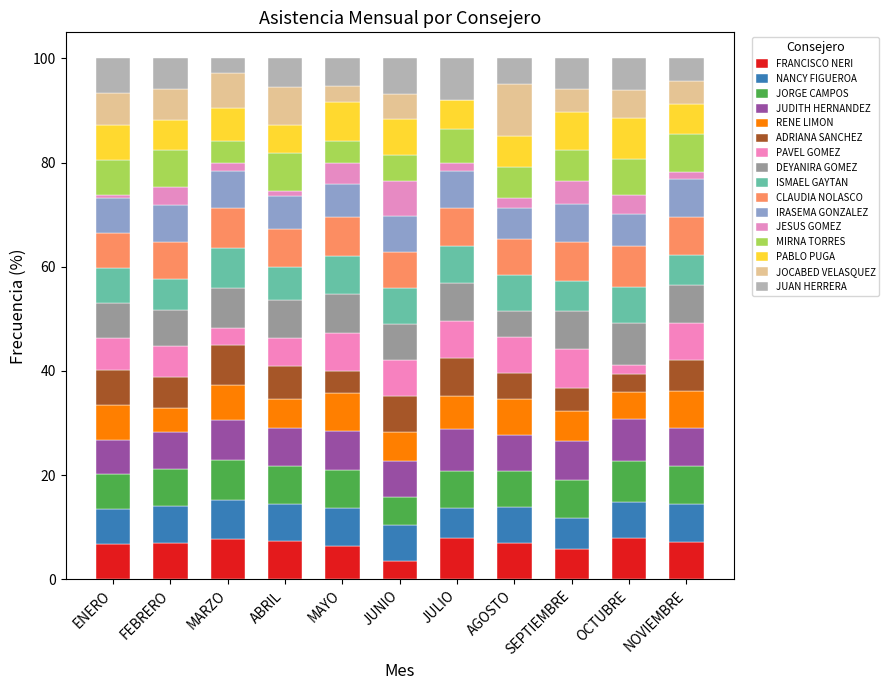

What position from the right is NOVIEMBRE?

1